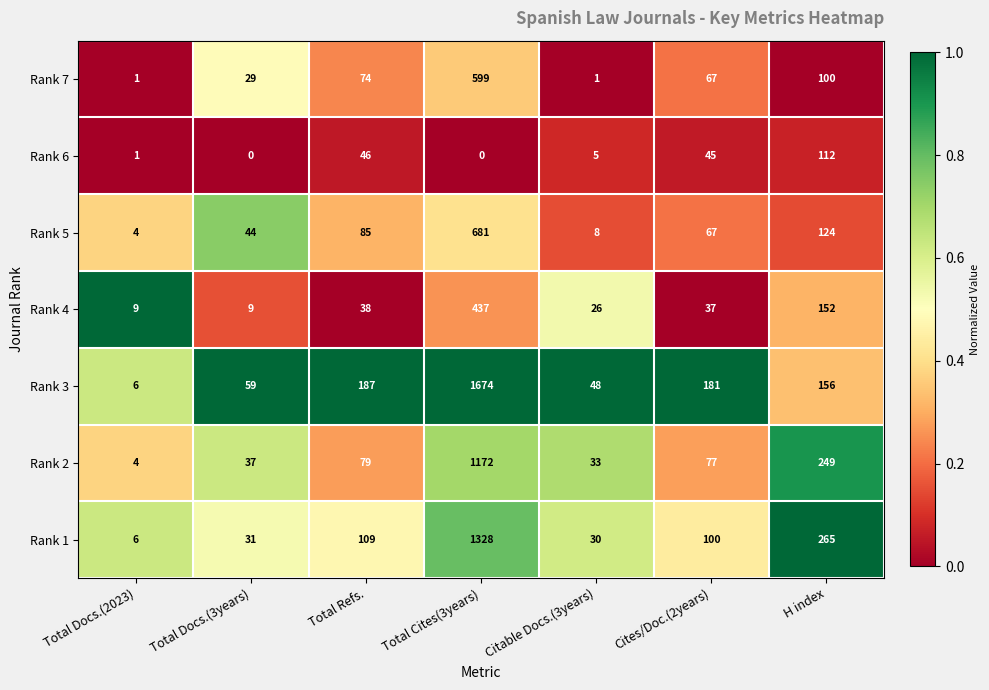

What is the difference between the highest and lowest values at Citable Docs.(3years)?

47